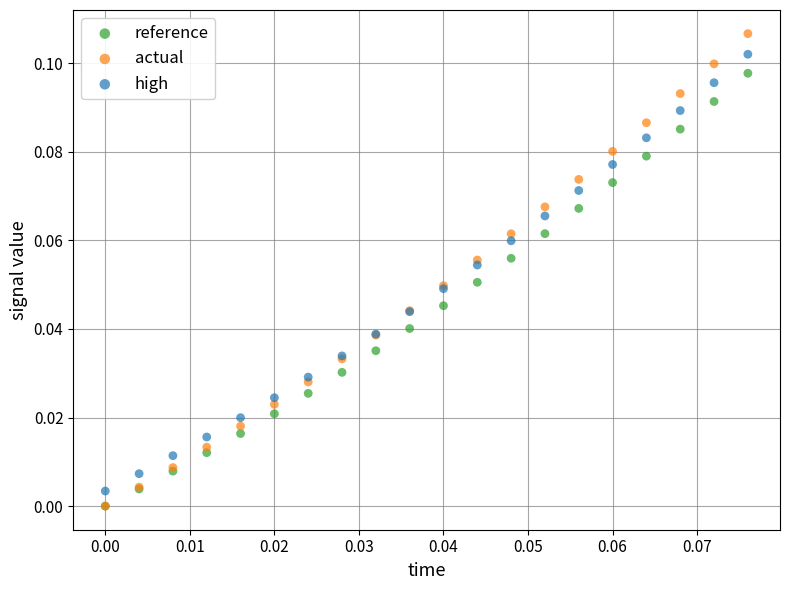

What are all the series names shown in the legend?

reference, actual, high